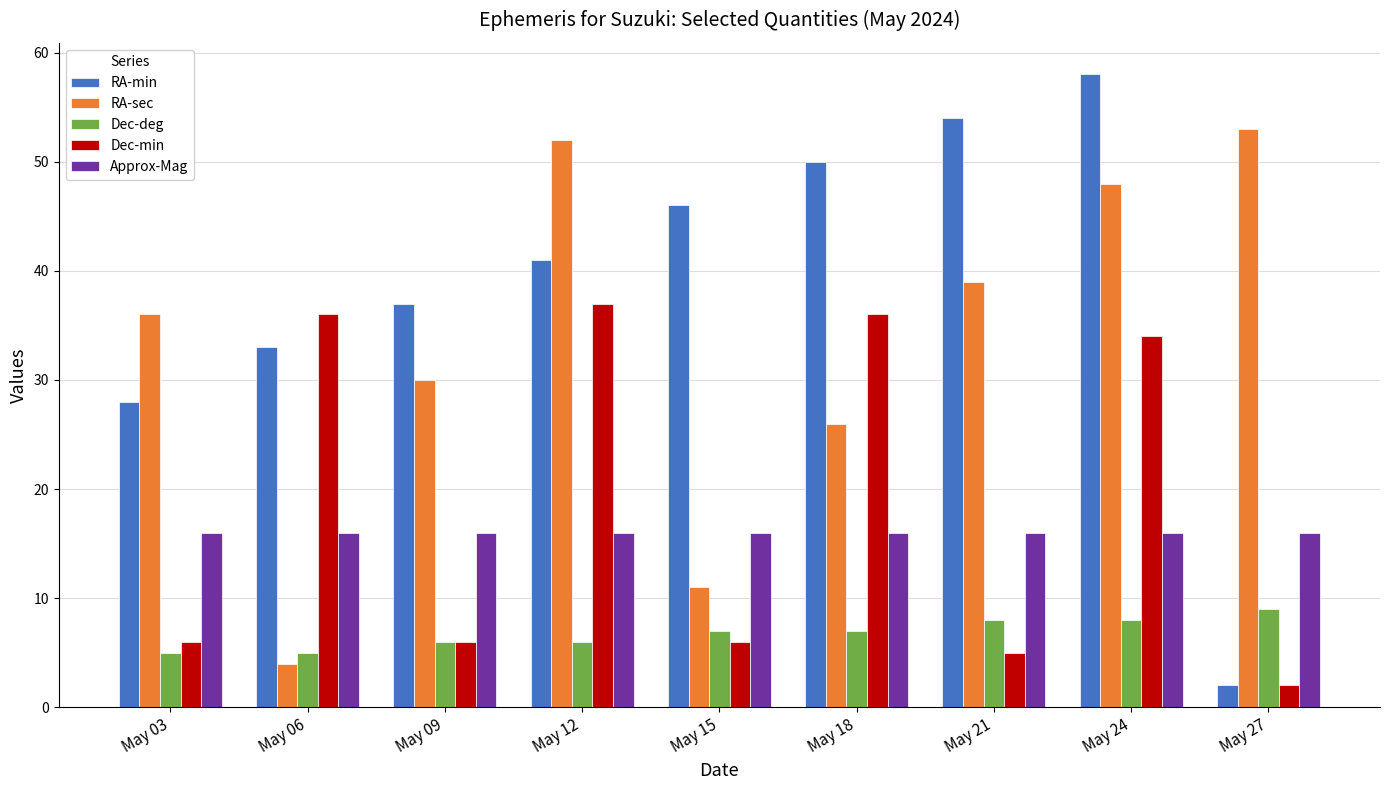

Which category has the lowest value in the RA-min series?

May 27